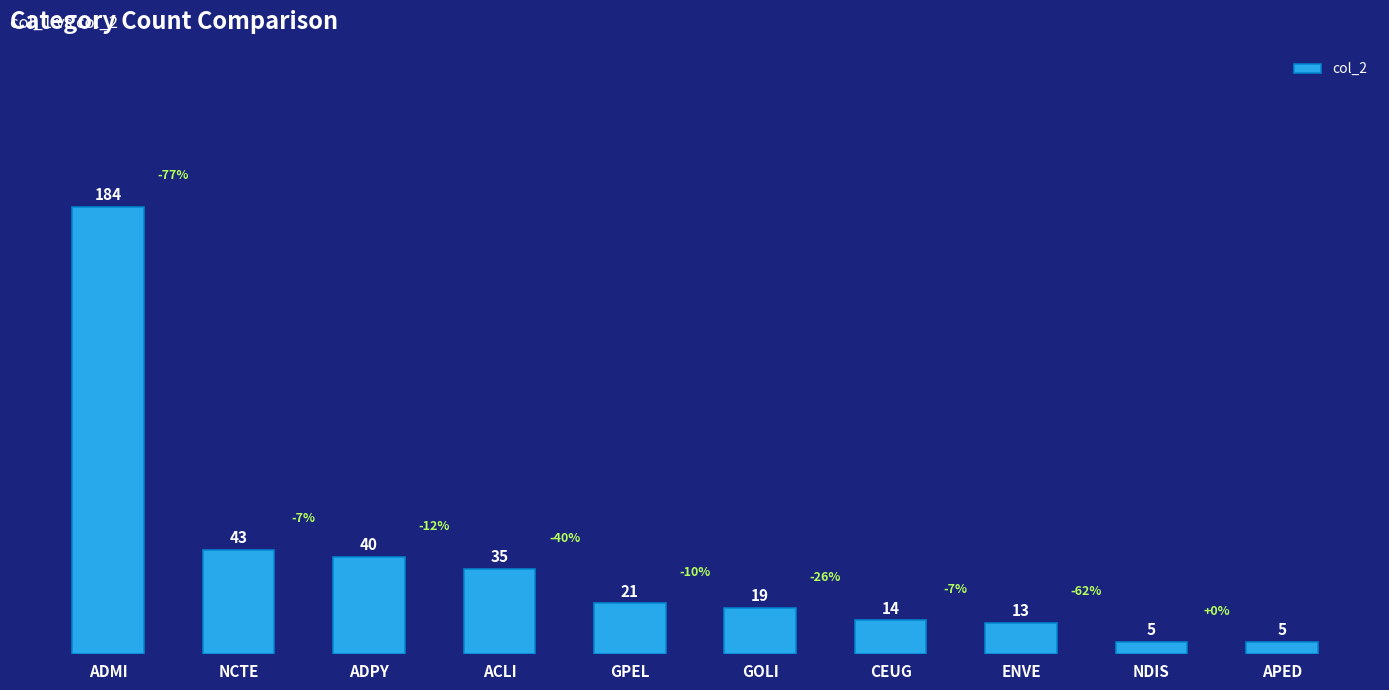

At which label is the value closest to 94?

NCTE